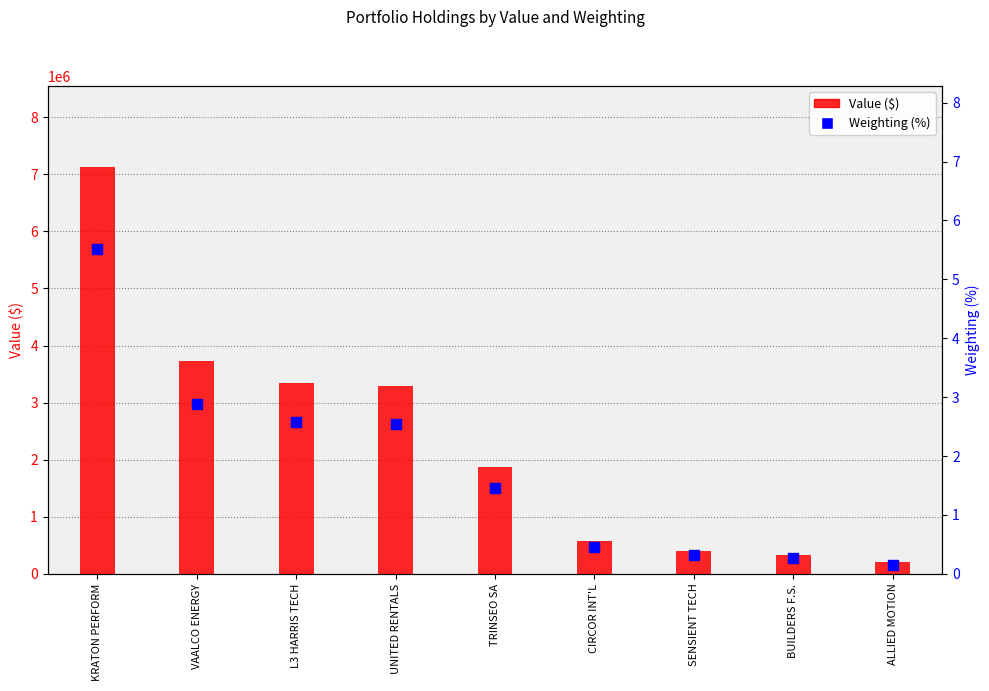

Is the value of Value ($) at VAALCO ENERGY greater than the value of Weighting (%) at CIRCOR INT'L?

Yes